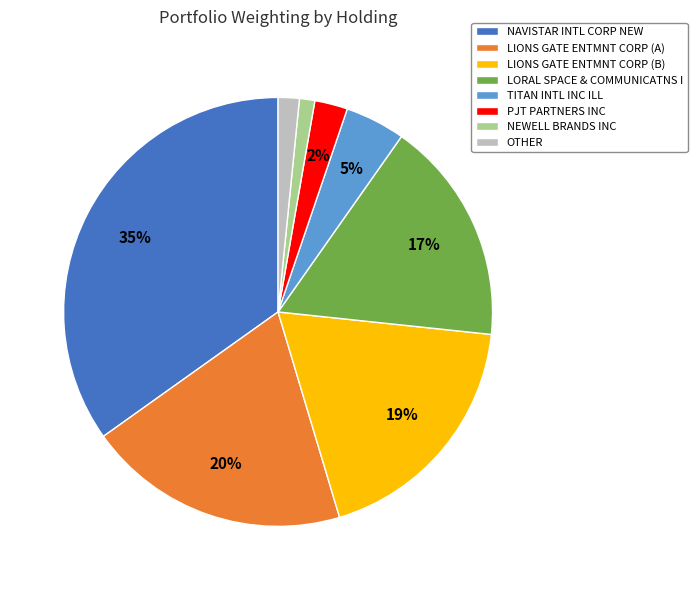

Which slice is the largest?

NAVISTAR INTL CORP NEW